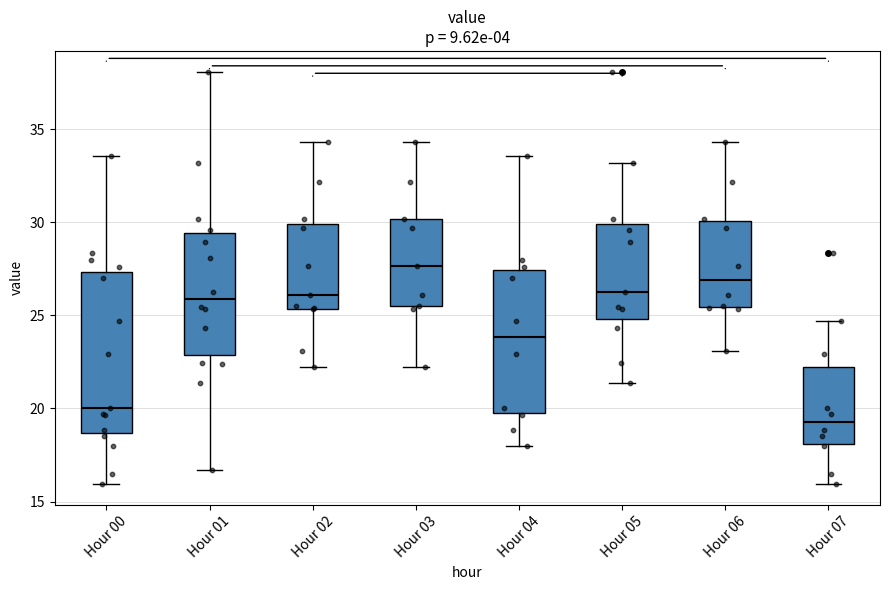

Which box has the lowest median line?

Hour 07